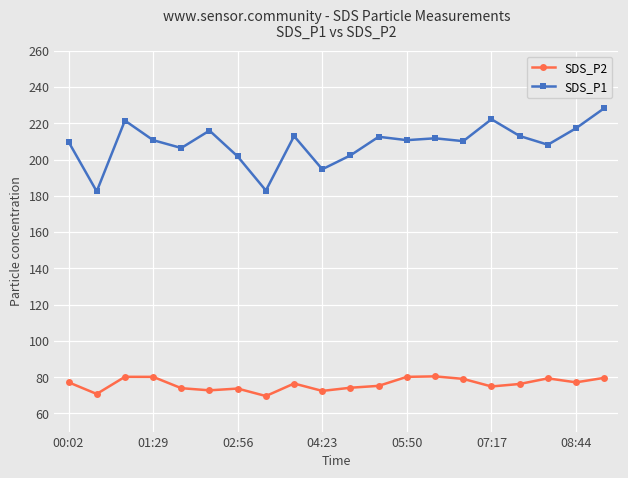

What is the value of the SDS_P2 point at the 5th from the left?

73.9